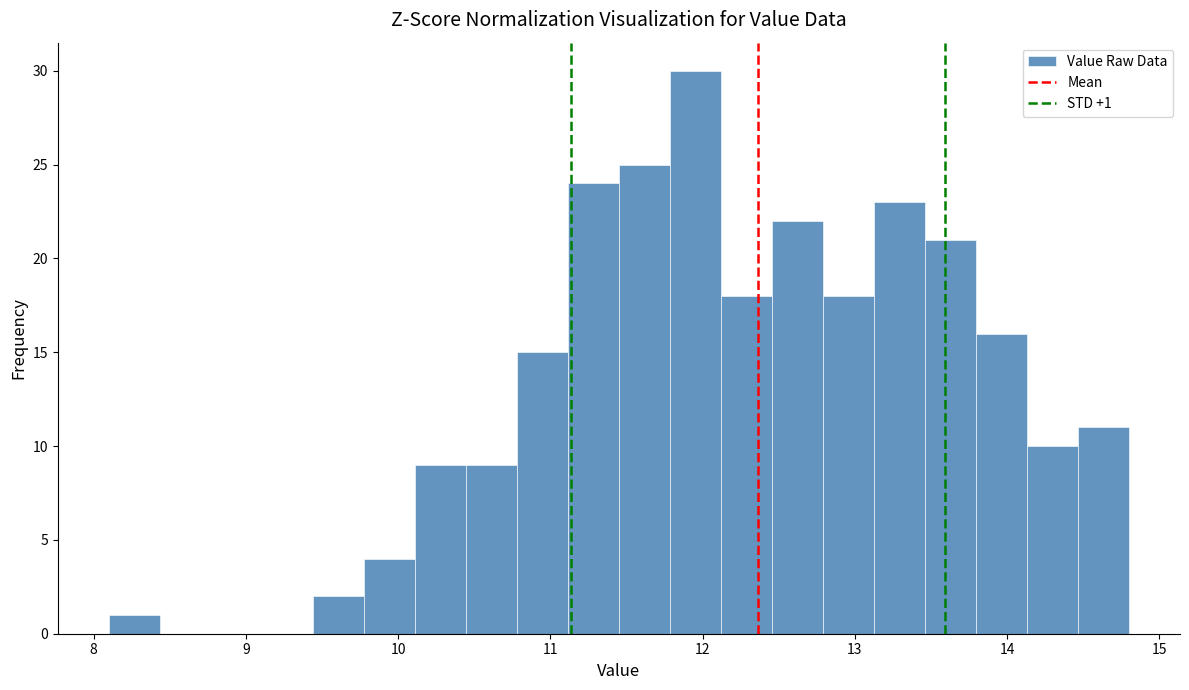

Read against the x-axis, roughly where is the centre of the tallest bar?

12.0